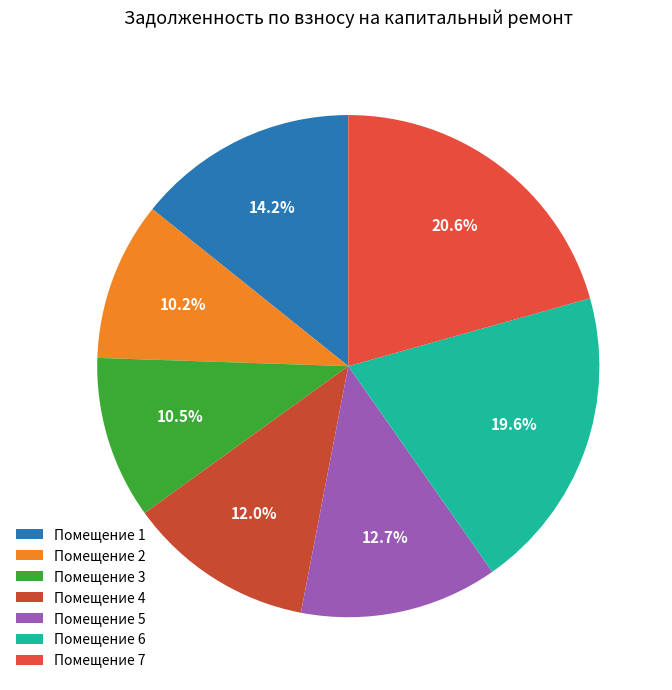

What is the largest slice in the pie chart?

Помещение 7